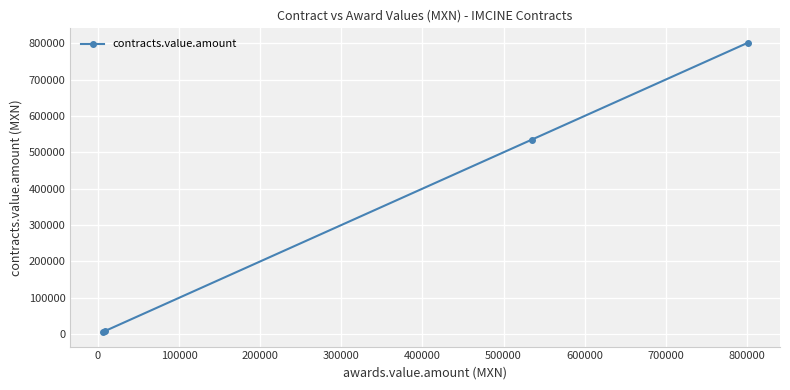

What is the value of the 3rd point from the left?

534989.9